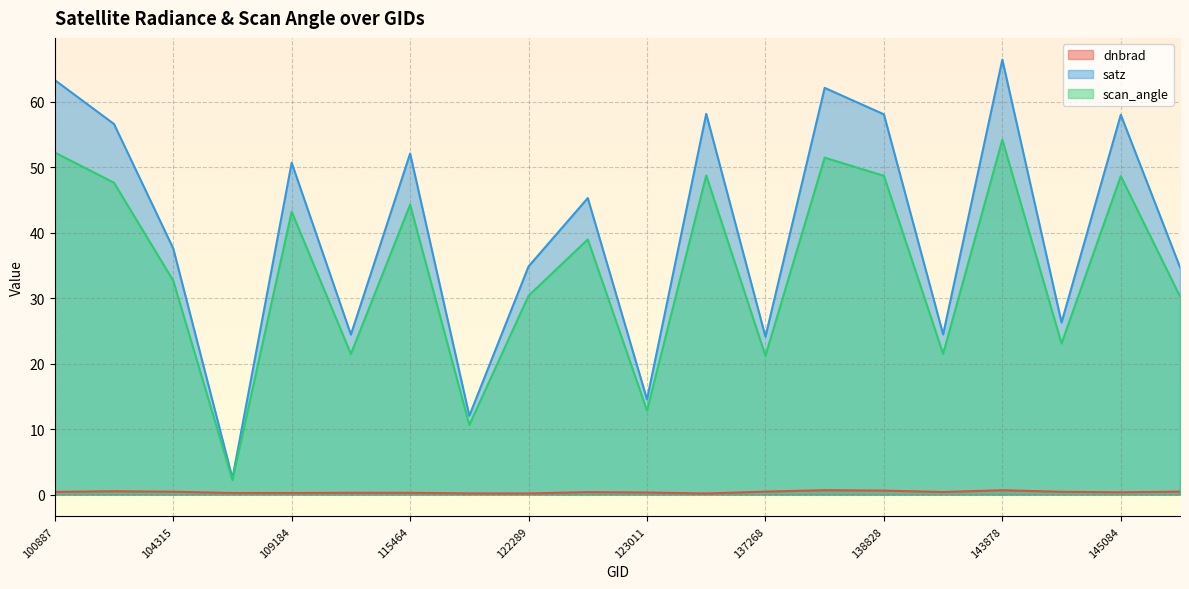

List the labels in order of dnbrad value, smallest first.

132798, 122289, 121249, 104431, 109184, 115464, 115113, 123011, 145084, 122837, 143488, 100887, 144279, 104315, 148798, 137268, 102751, 138828, 143878, 138620